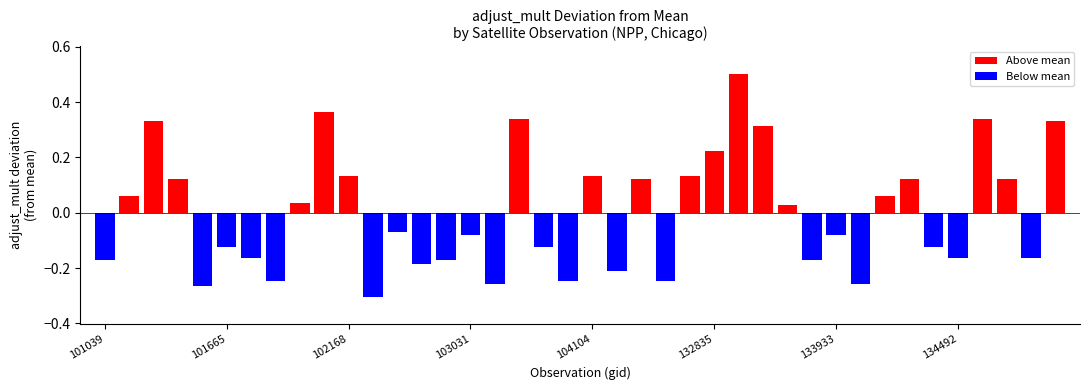

What is the highest value of the Above mean series?

0.5